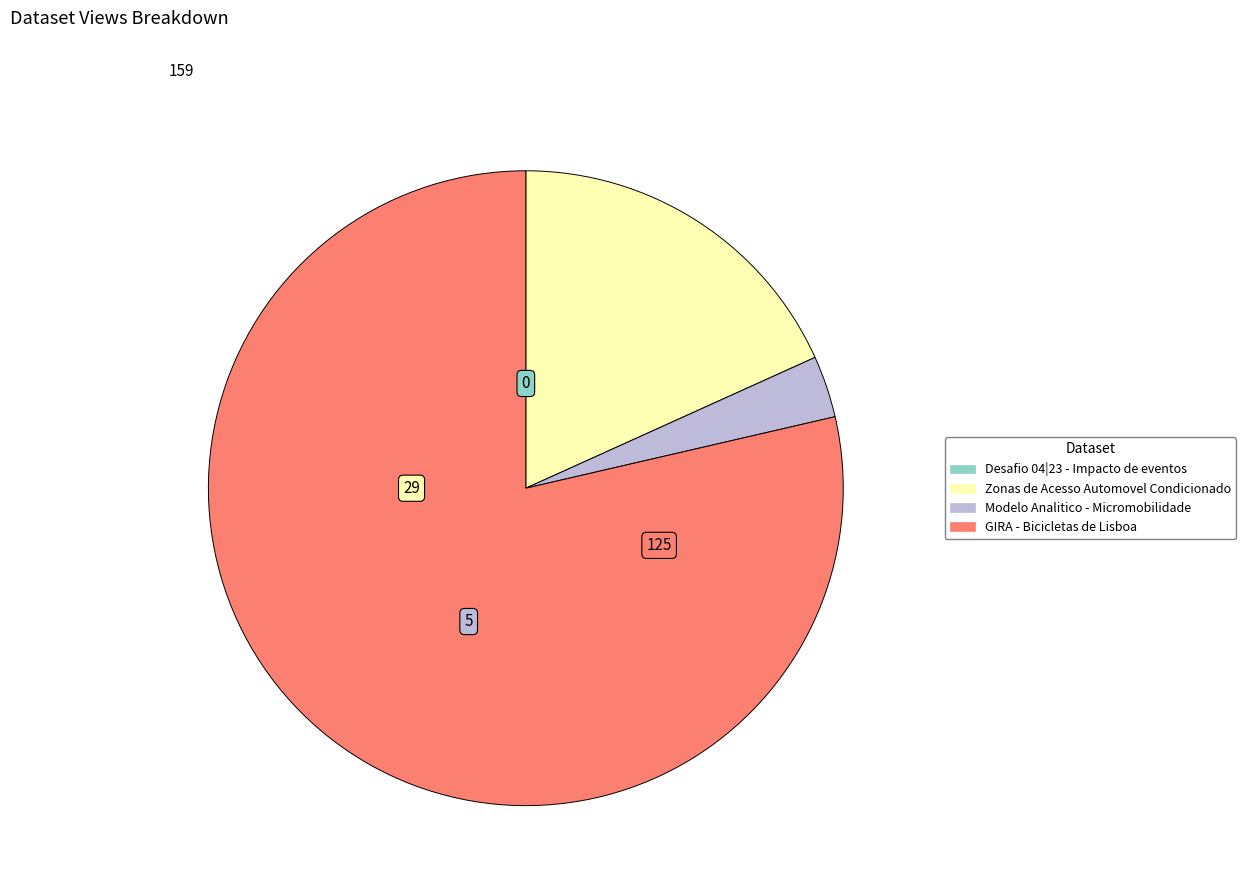

Which category has the biggest portion of the pie?

GIRA - Bicicletas de Lisboa